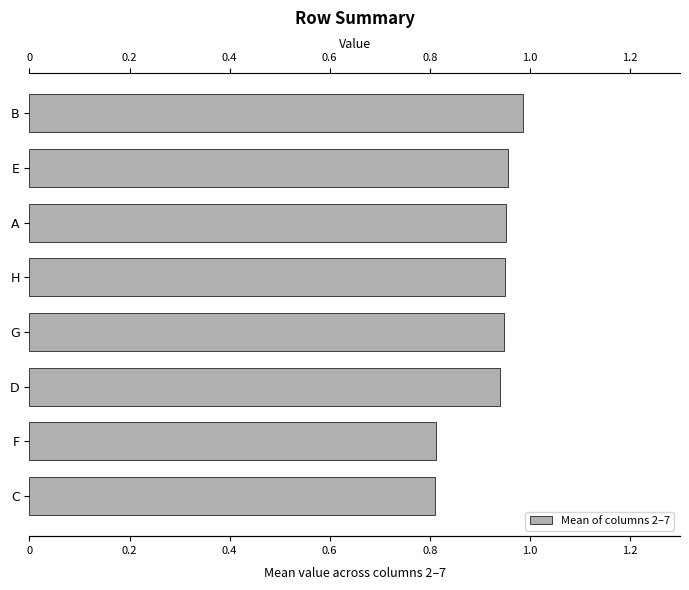

What position from the top is H?

4